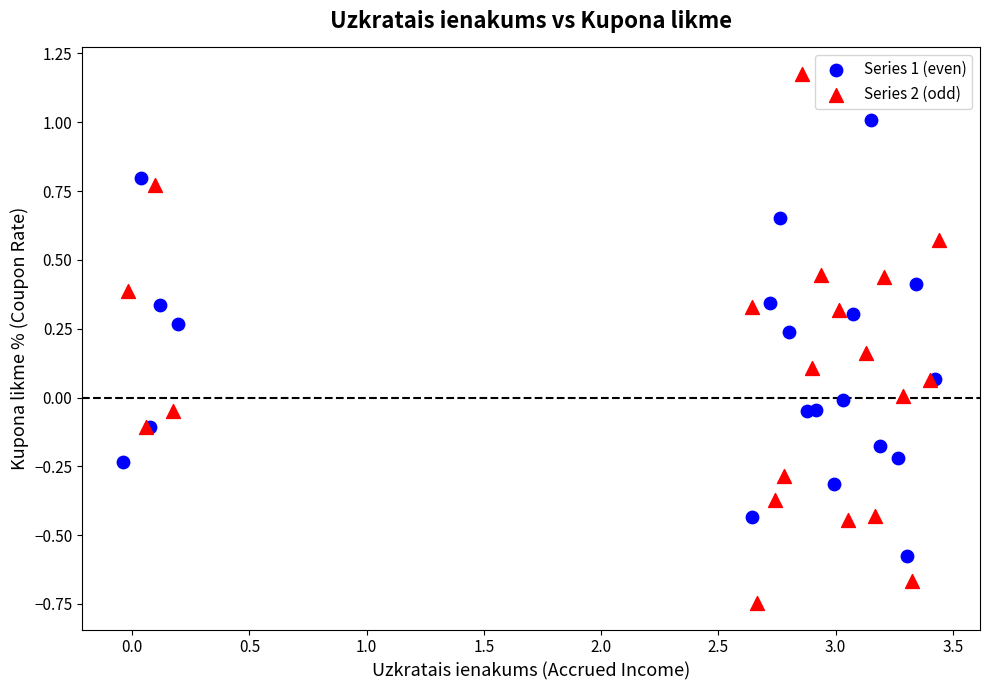

Which series reaches the minimum Y coordinate?

Series 2 (odd)